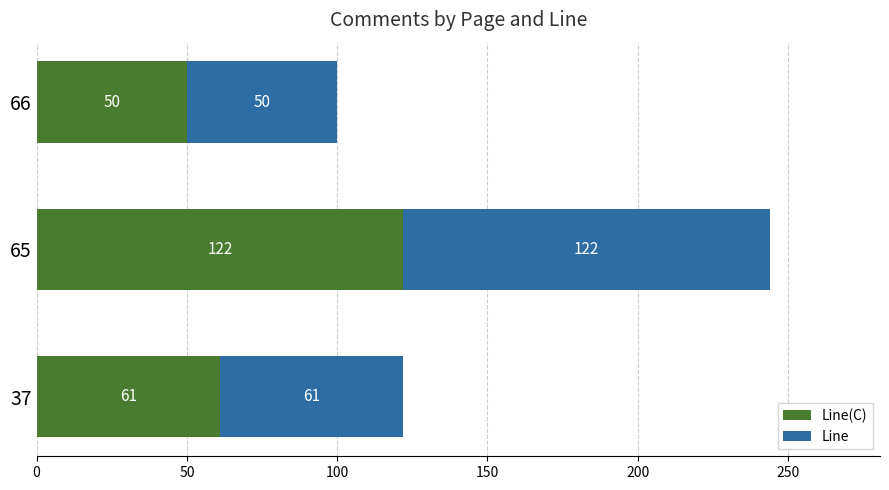

What is the total value across all series at 65?

244